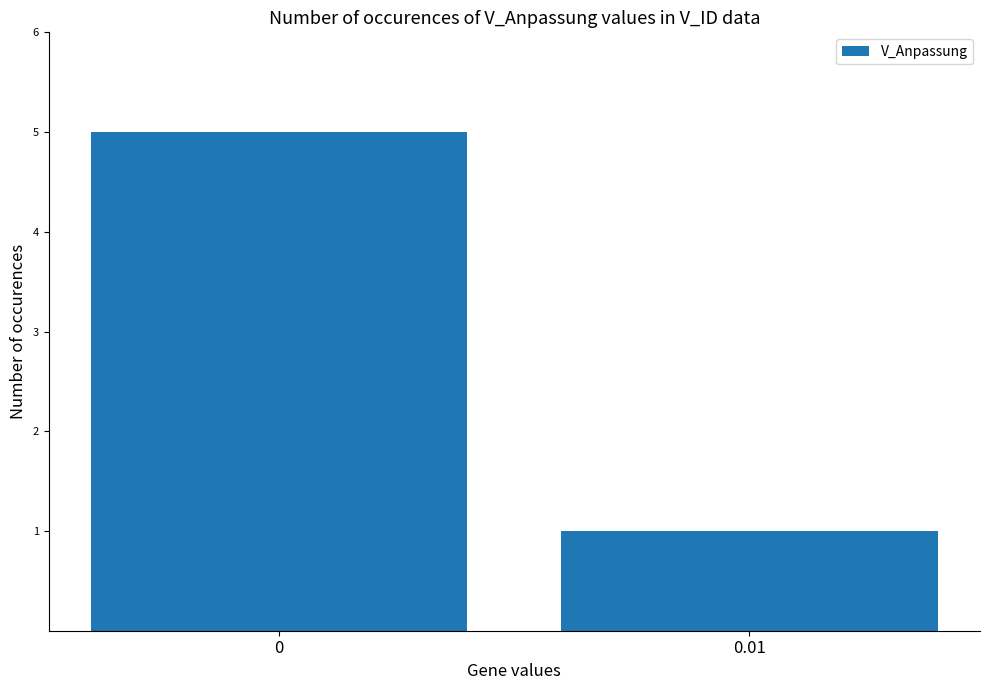

Rank the categories by value from lowest to highest.

0.01, 0